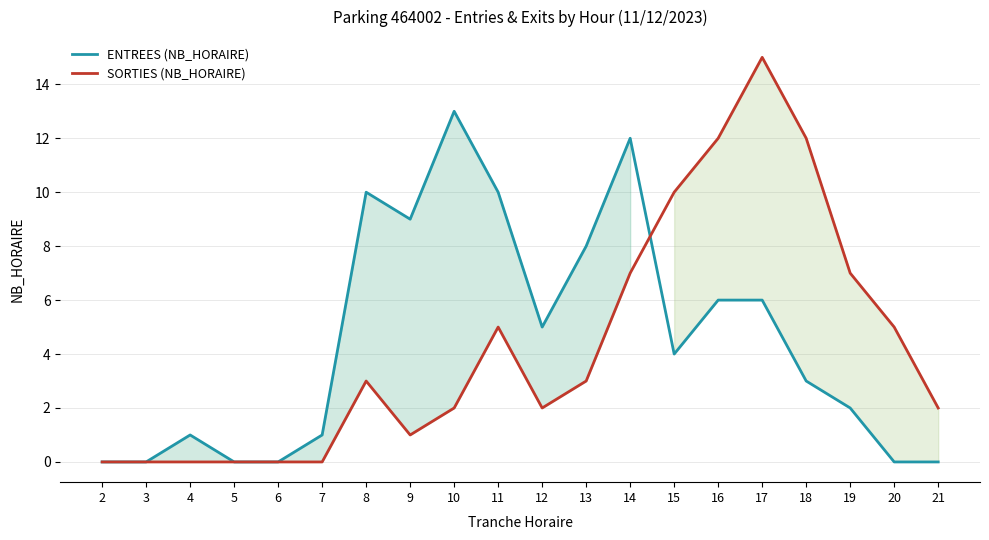

Reading right to left, extract all data points from this chart.

ENTREES (NB_HORAIRE): 0	0	2	3	6	6	4	12	8	5	10	13	9	10	1	0	0	1	0	0
SORTIES (NB_HORAIRE): 2	5	7	12	15	12	10	7	3	2	5	2	1	3	0	0	0	0	0	0